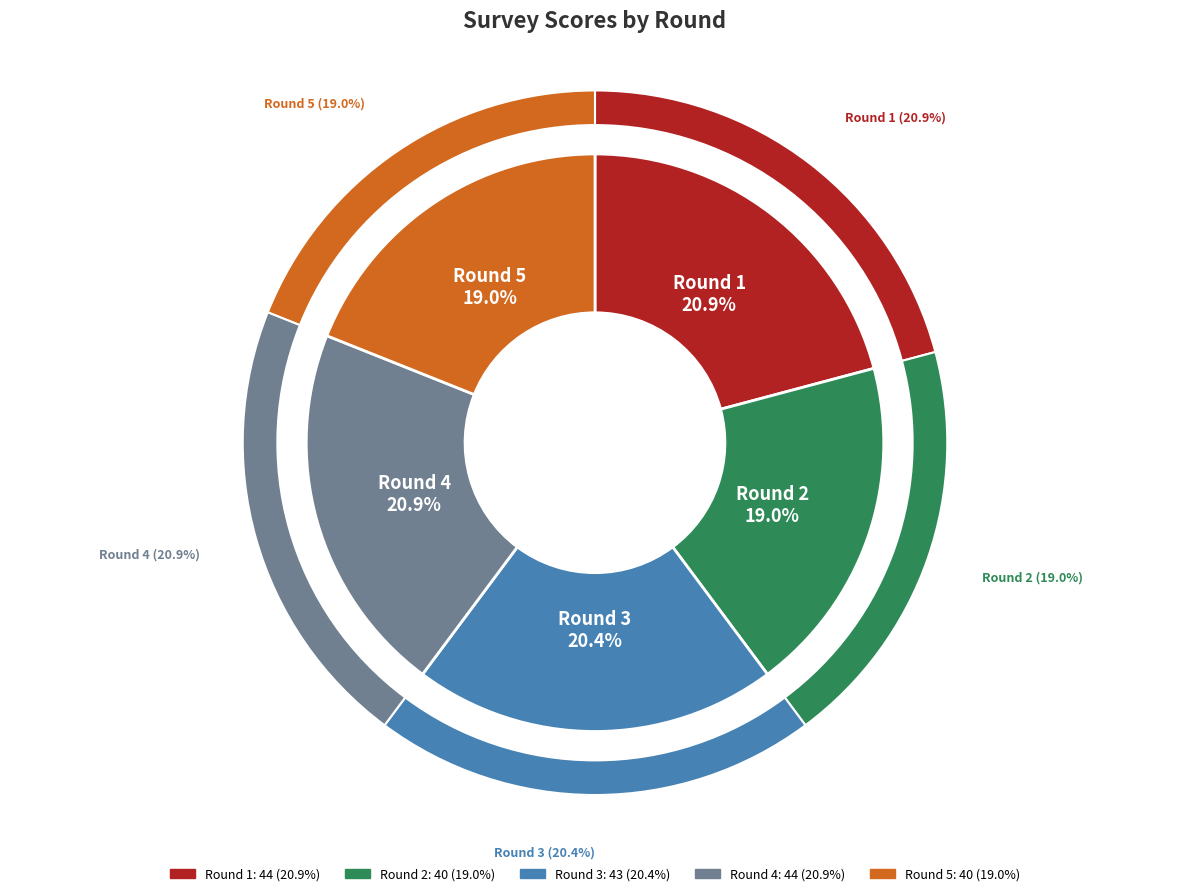

To the nearest percent, what is the average slice percentage?

20%